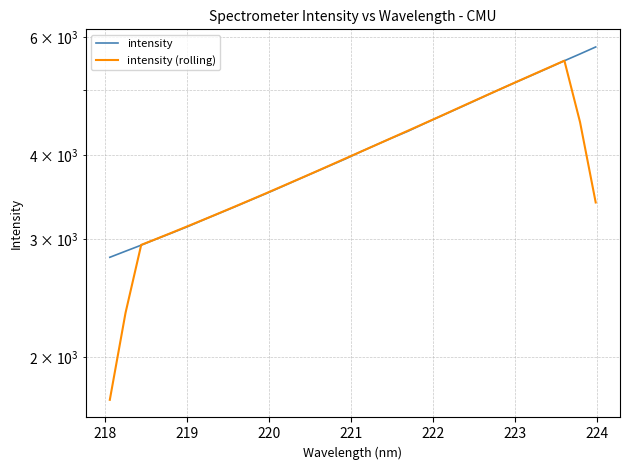

True or false: intensity and intensity (rolling) cross at least once.

True